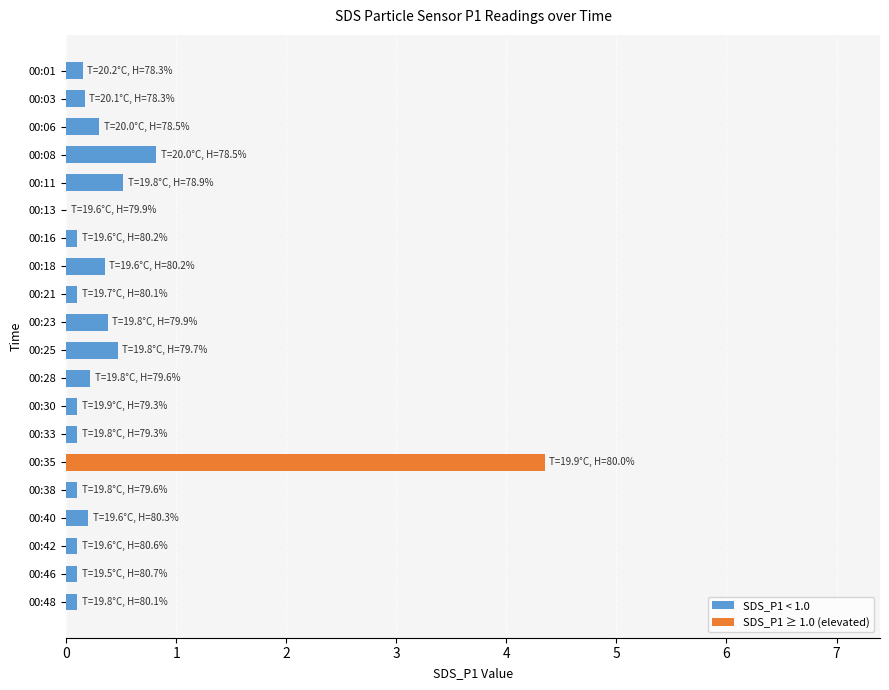

Where is the data nearest to the value 2?

00:08